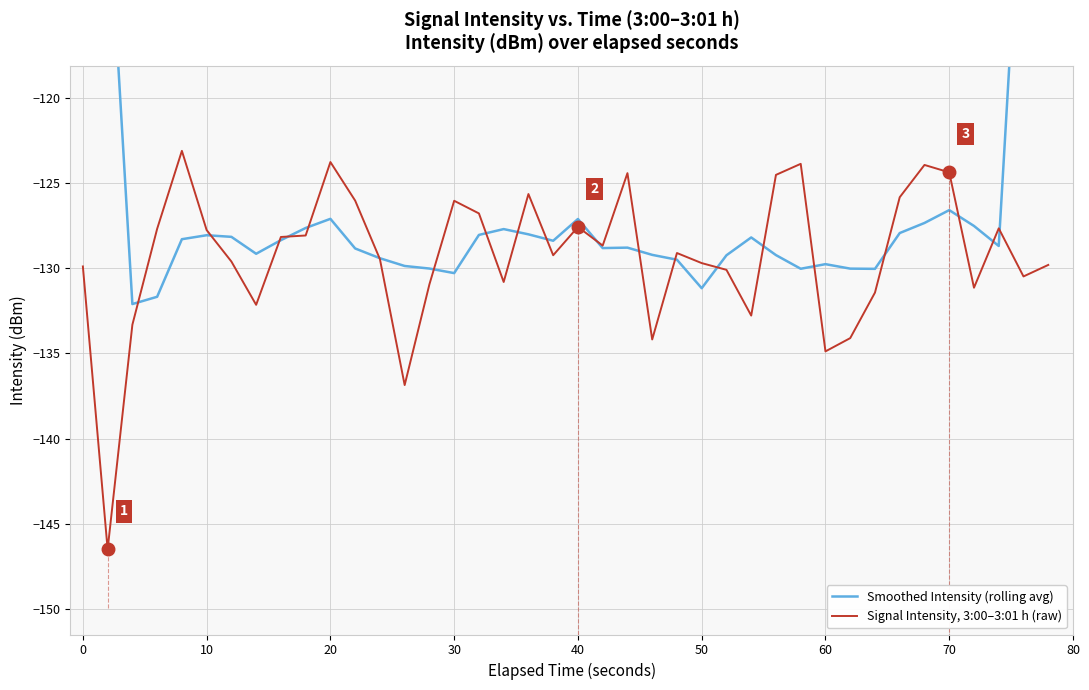

What are all the series names shown in the legend?

Smoothed Intensity (rolling avg), Signal Intensity, 3:00–3:01 h (raw)